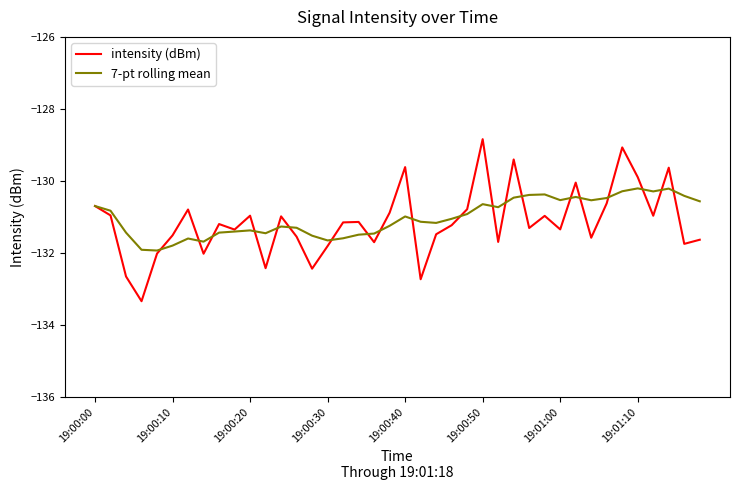

True or false: 7-pt rolling mean and intensity (dBm) cross at least once.

True